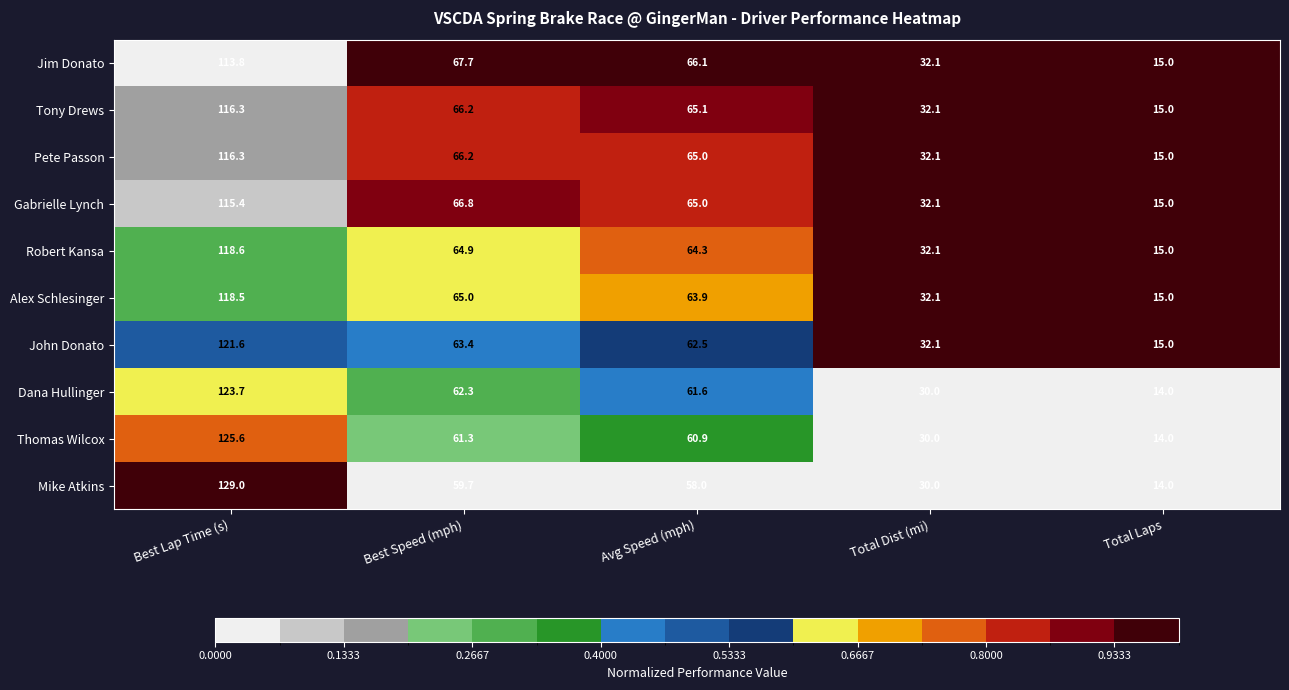

What is the approximate value of John Donato at Best Lap Time (s)?

121.6